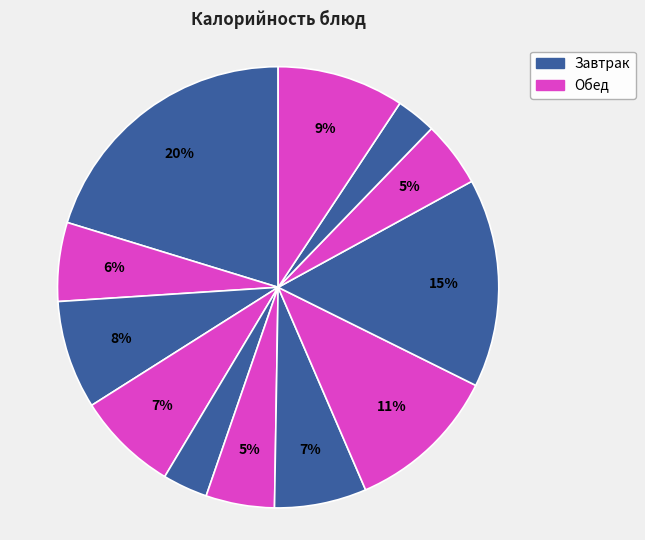

Does any single category account for the majority?

No